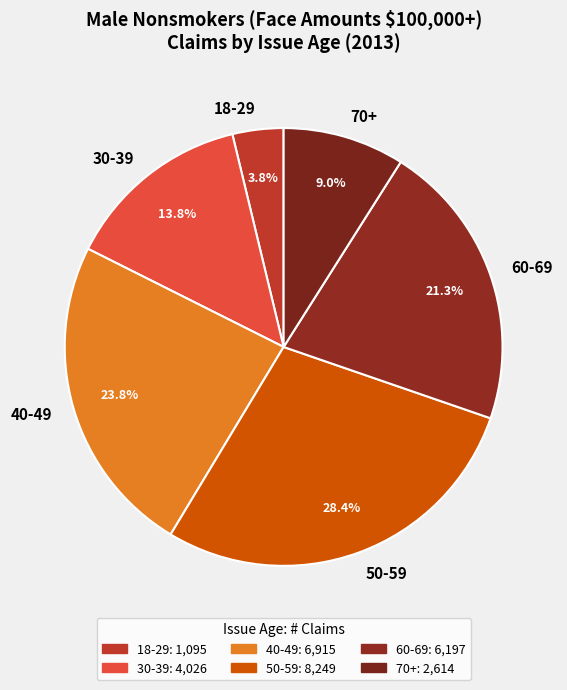

Which slice is the largest?

50-59